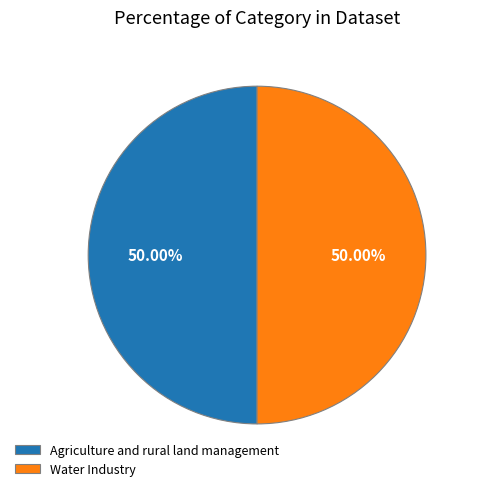

How many slices are in this pie chart?

2